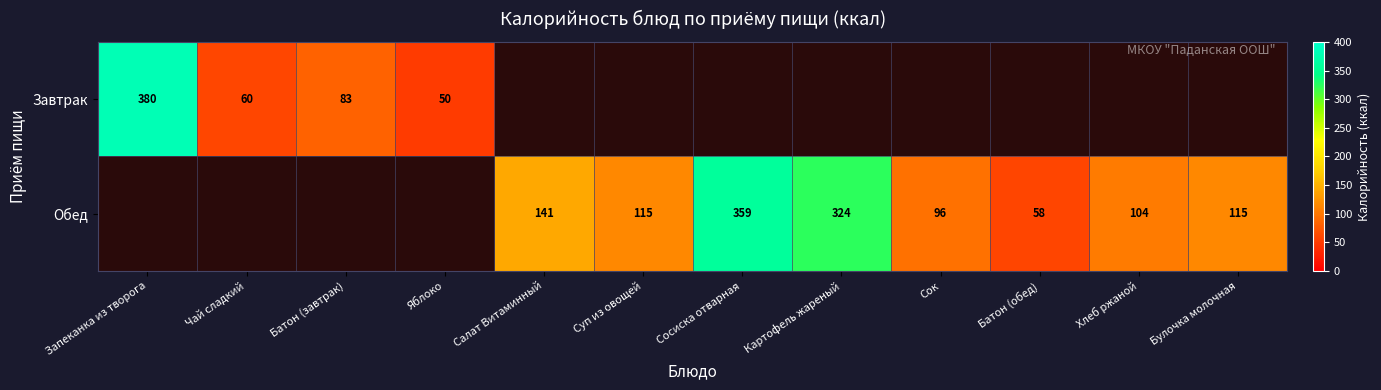

Is it true that Завтрак equals 77 at Яблоко?

False